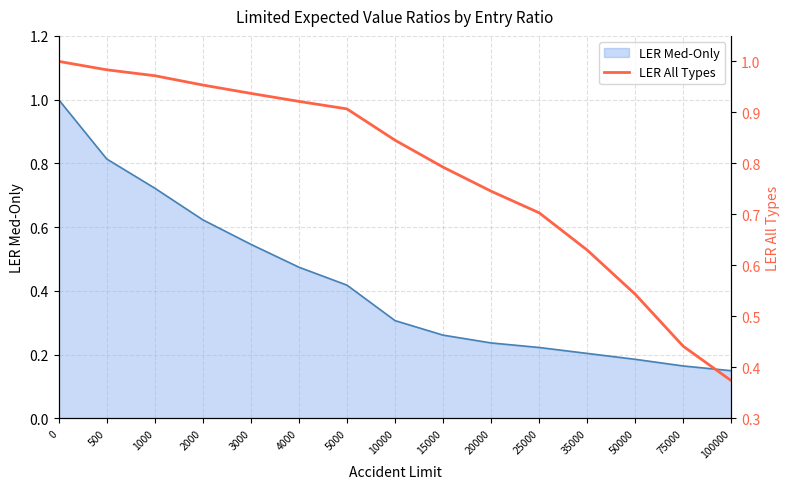

True or false: LER Med-Only has a value of 0.3 at 5000.

False